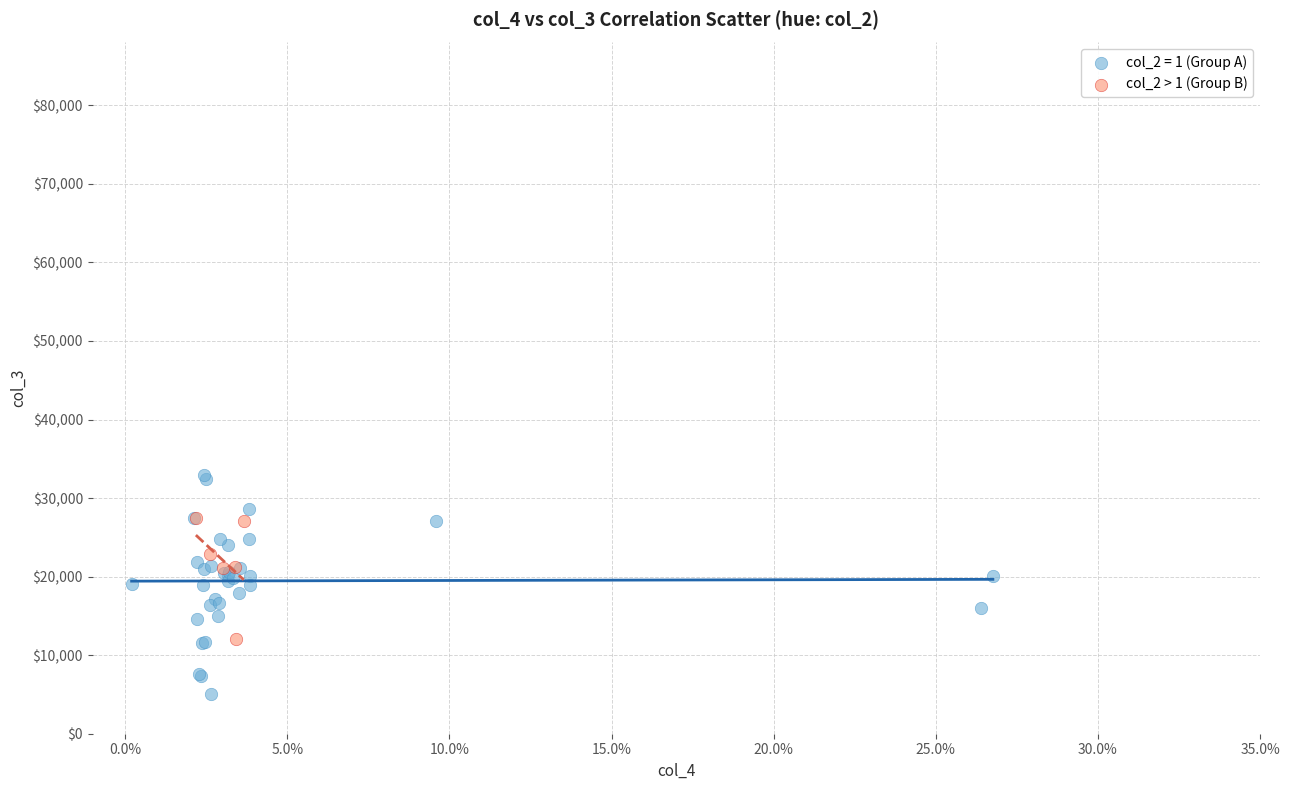

Which series reaches the maximum Y coordinate?

col_2 = 1 (Group A)